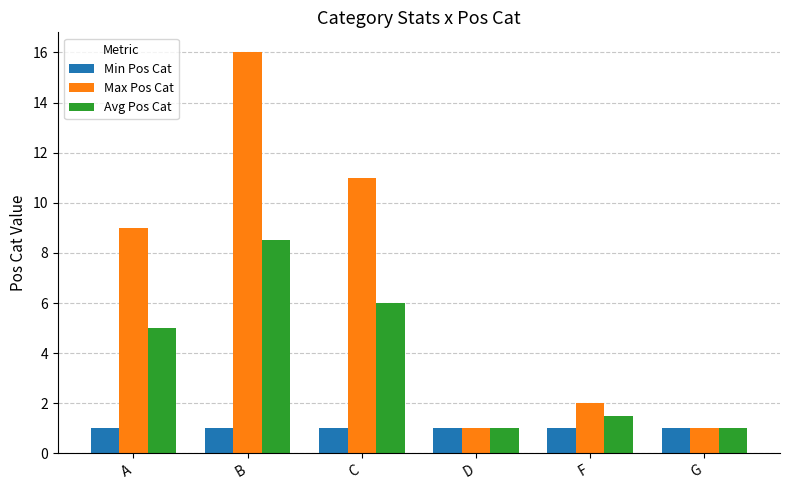

Is it true that Max Pos Cat equals 5.5 at C?

False